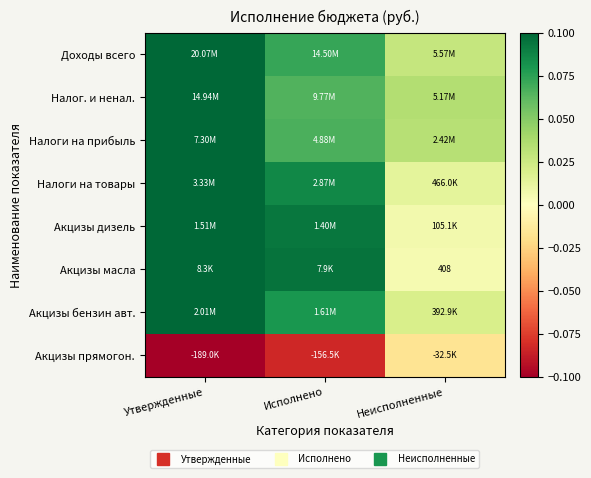

At which label does Доходы всего reach its minimum?

Неисполненные